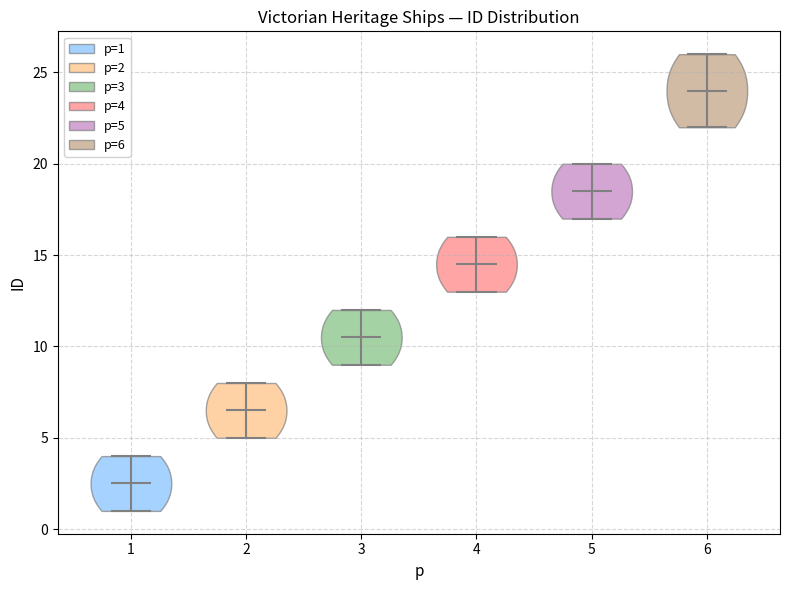

What is the lowest point the violin at x = 1 reaches on the y-axis? The values are not printed on the chart, so give them approximately, as read against the axis.

1.0